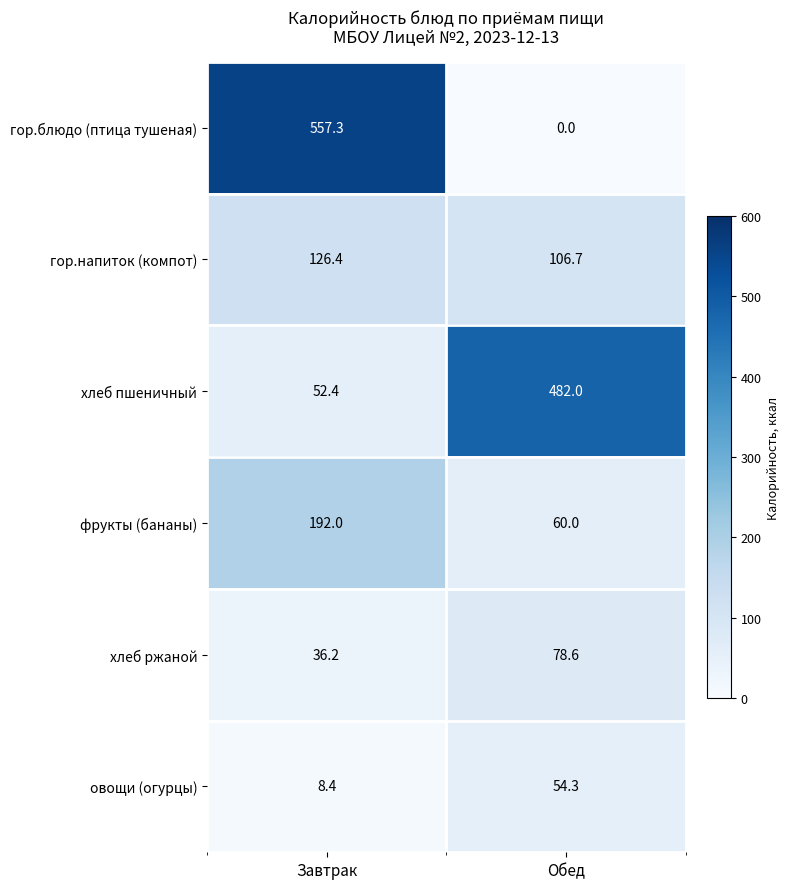

Which label corresponds to the smallest value in the chart?

Обед